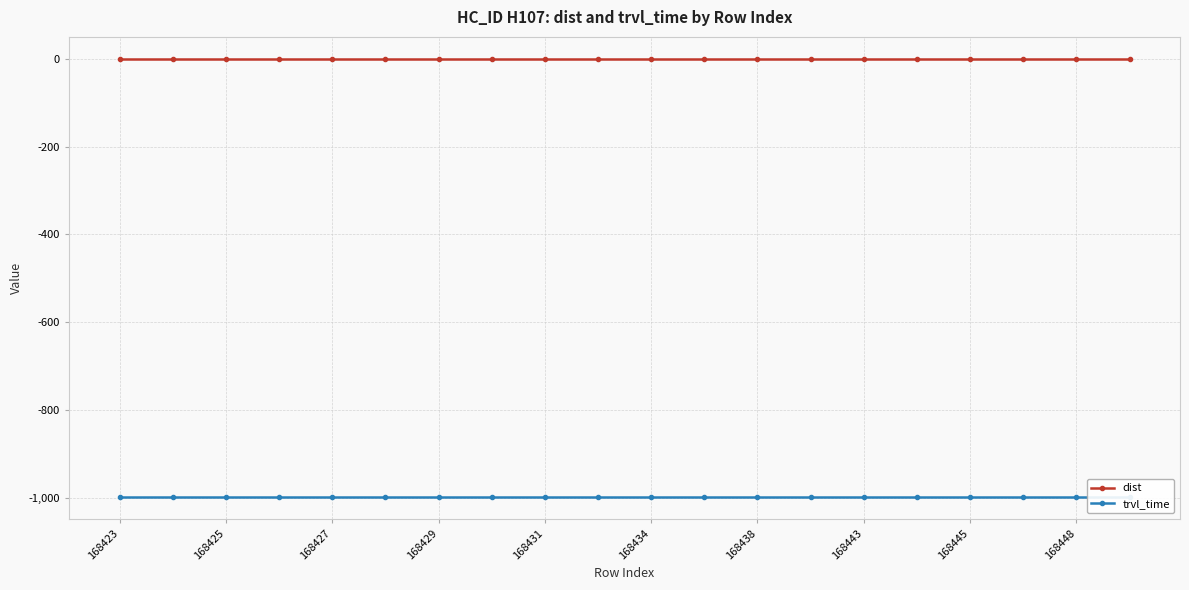

How many lines are shown in the chart?

2